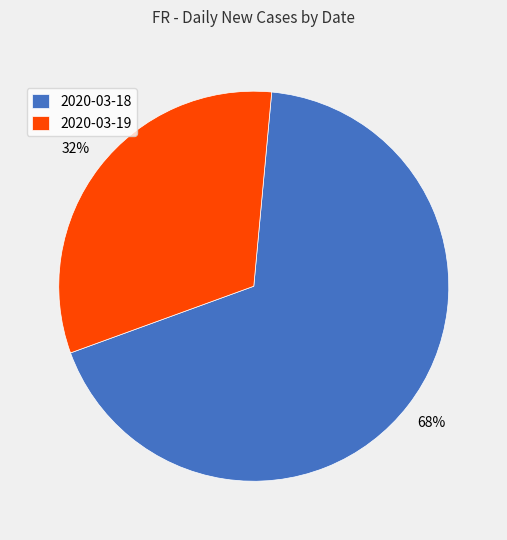

Count the number of slices in the pie.

2